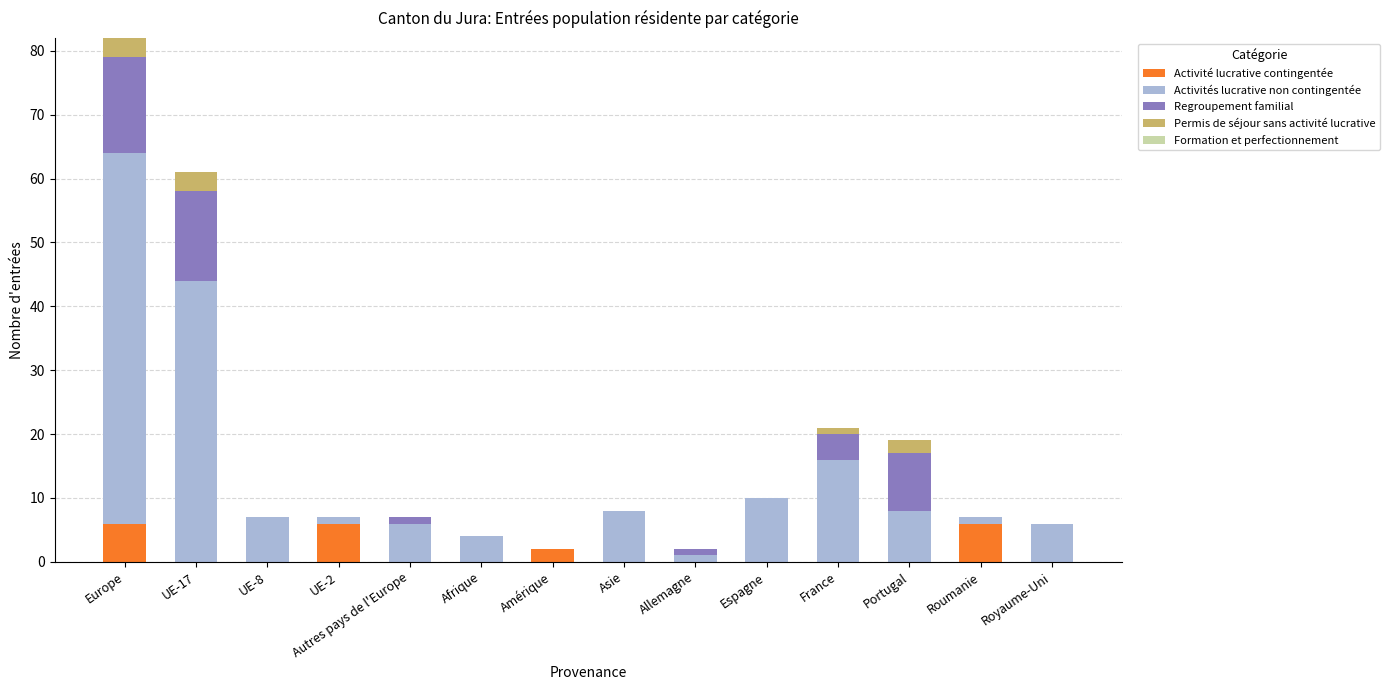

The value of Activité lucrative contingentée at UE-17 is -4. True or false?

False